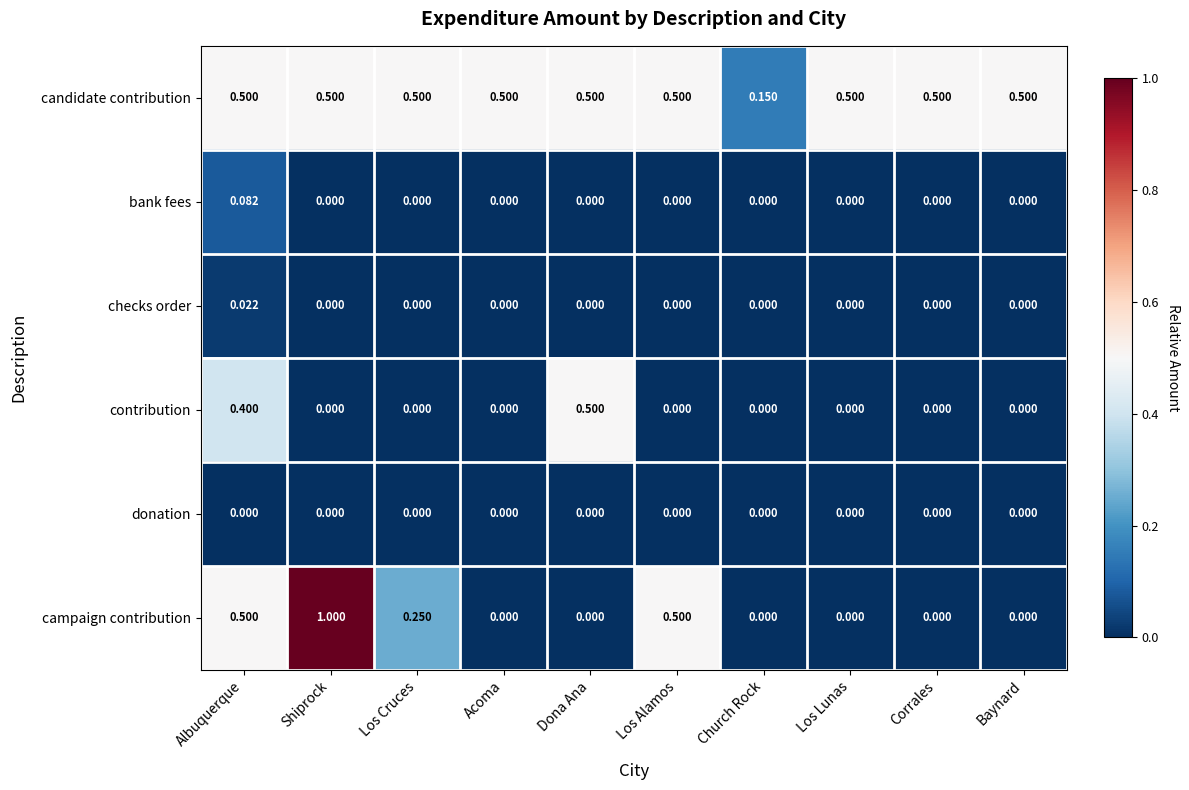

Which series has the largest total across all categories?

candidate contribution